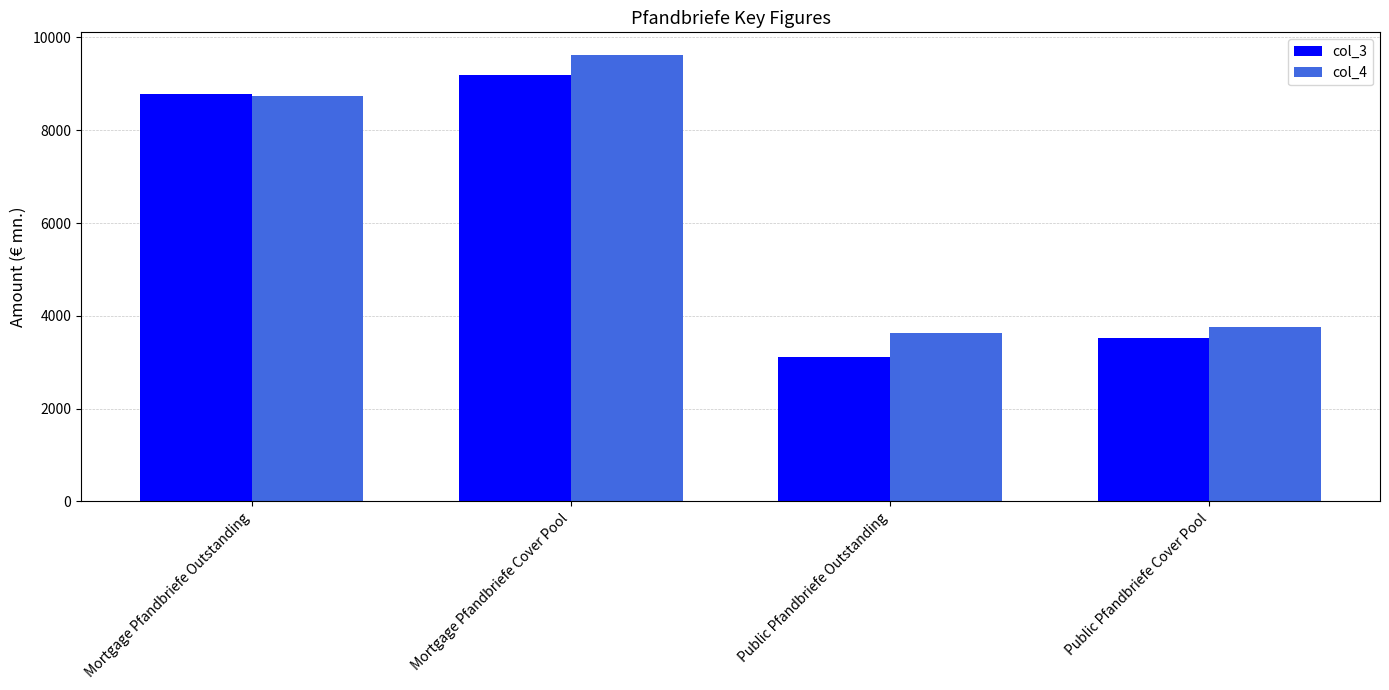

What position from the left is Mortgage Pfandbriefe Cover Pool?

2